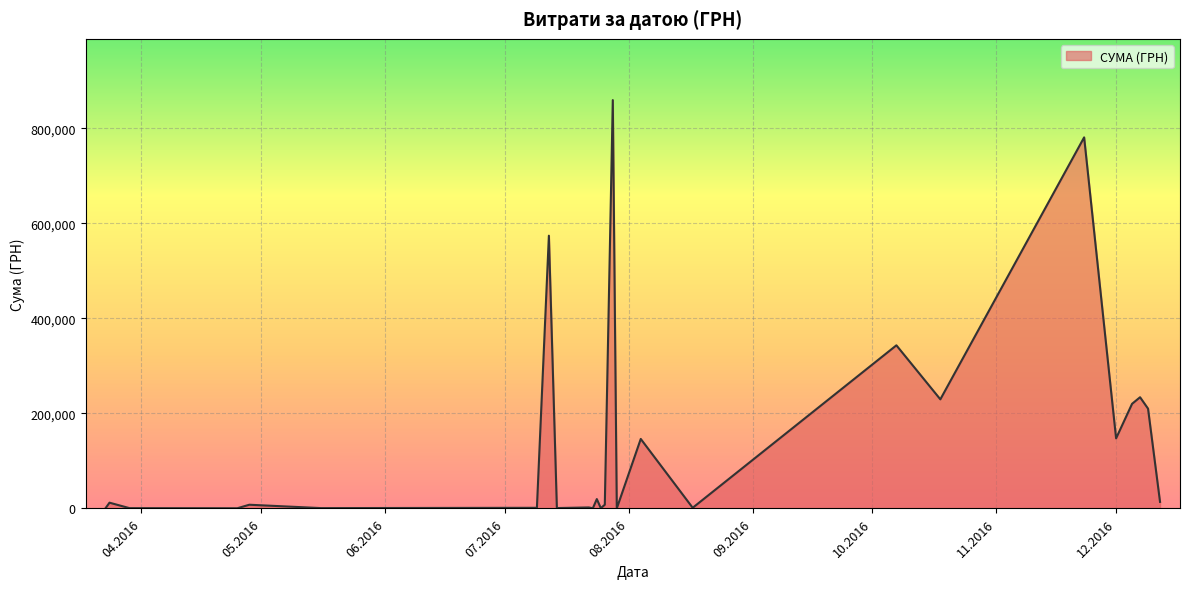

What is the maximum value shown in the chart?

859365.4